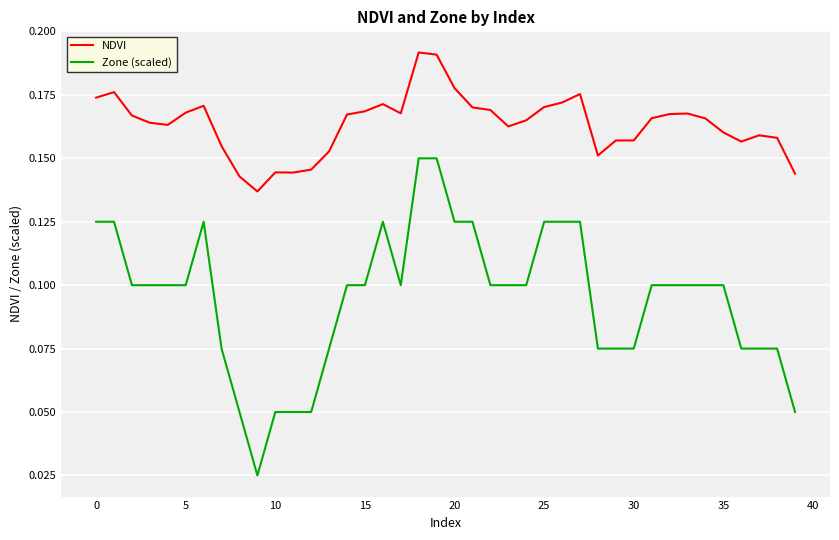

At how many categories does at least one series exceed 0?

40